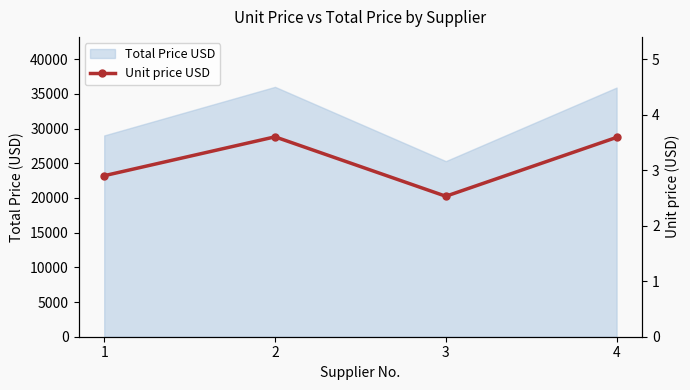

How many lines are shown in the chart?

1